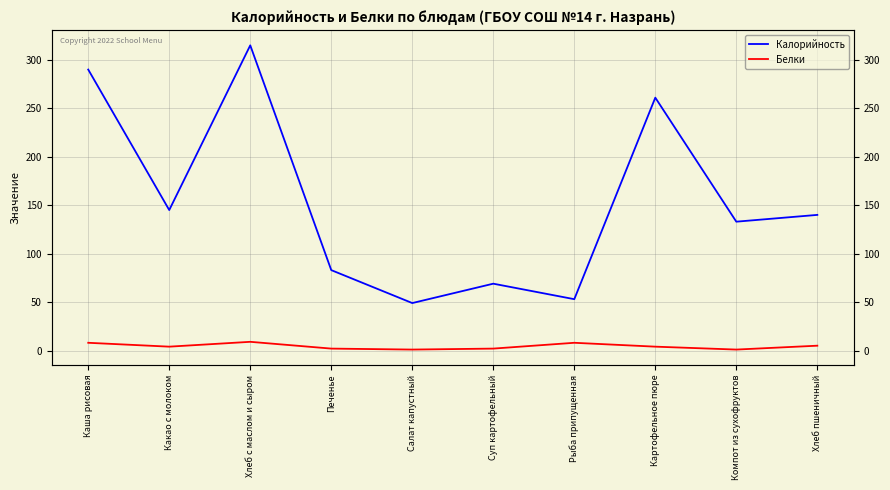

What is the minimum value shown in the chart?

1